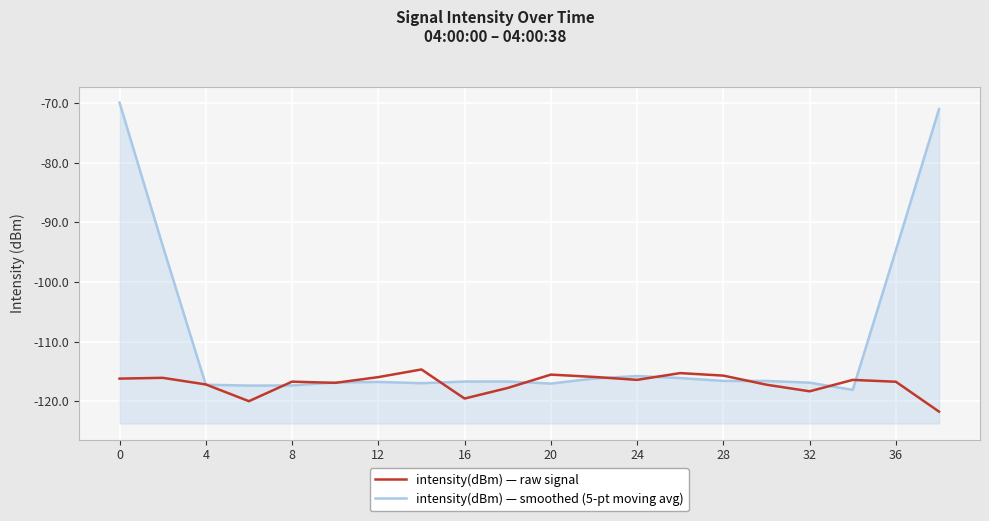

The value of intensity(dBm) — smoothed (5-pt moving avg) at 12 is -210.2. True or false?

False